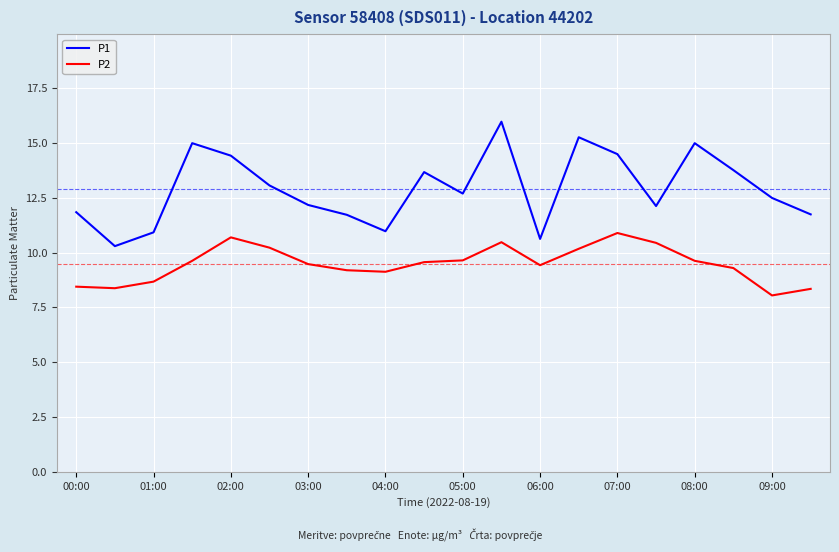

What are all the series names shown in the legend?

P1, P2